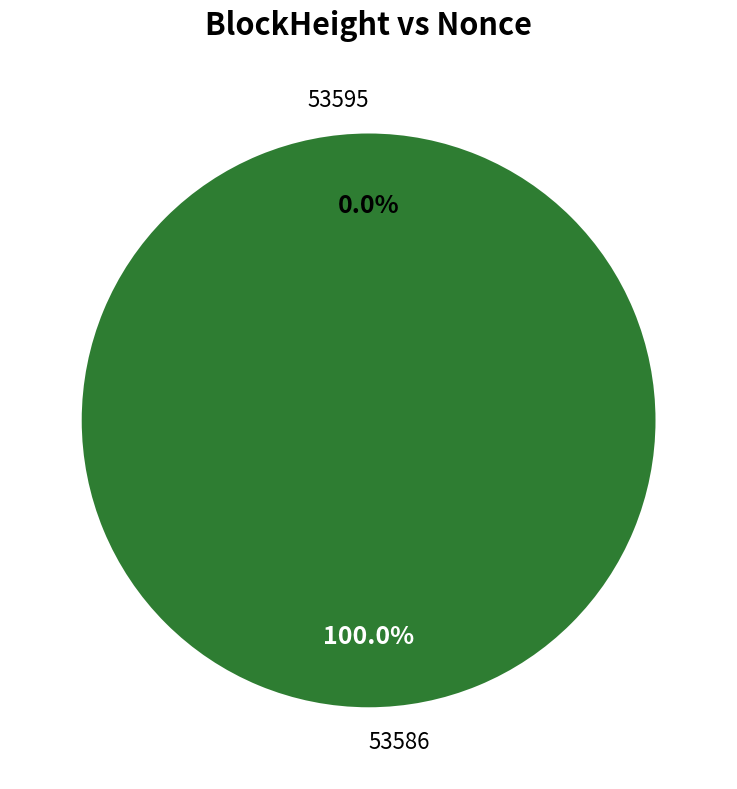

What is the largest slice in the pie chart?

53586